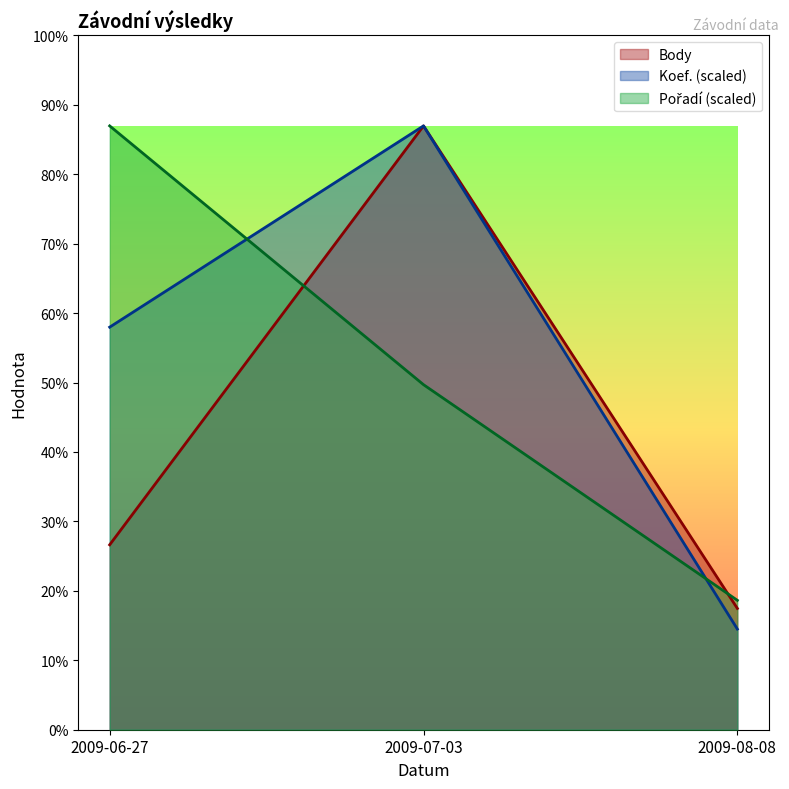

Reading right to left, extract all data points from this chart.

Koef.: 2009-08-08=729.3	2009-07-03=4376.0	2009-06-27=2917.3
Pořadí: 2009-08-08=937.7	2009-07-03=2500.6	2009-06-27=4376.0
Body: 2009-08-08=879.0	2009-07-03=4376.0	2009-06-27=1340.0